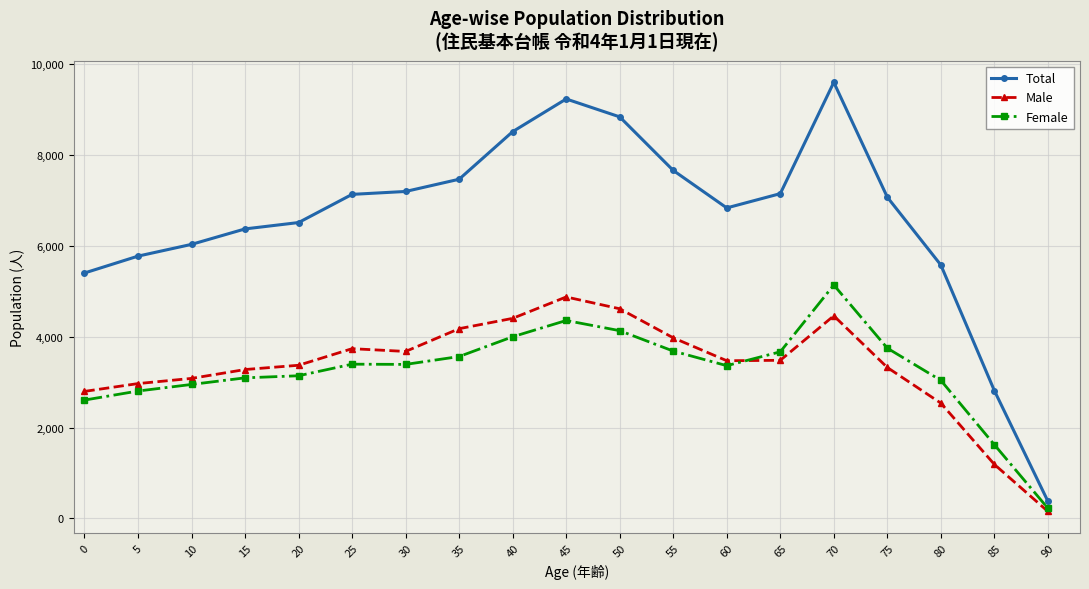

At which label does Total reach its peak?

70